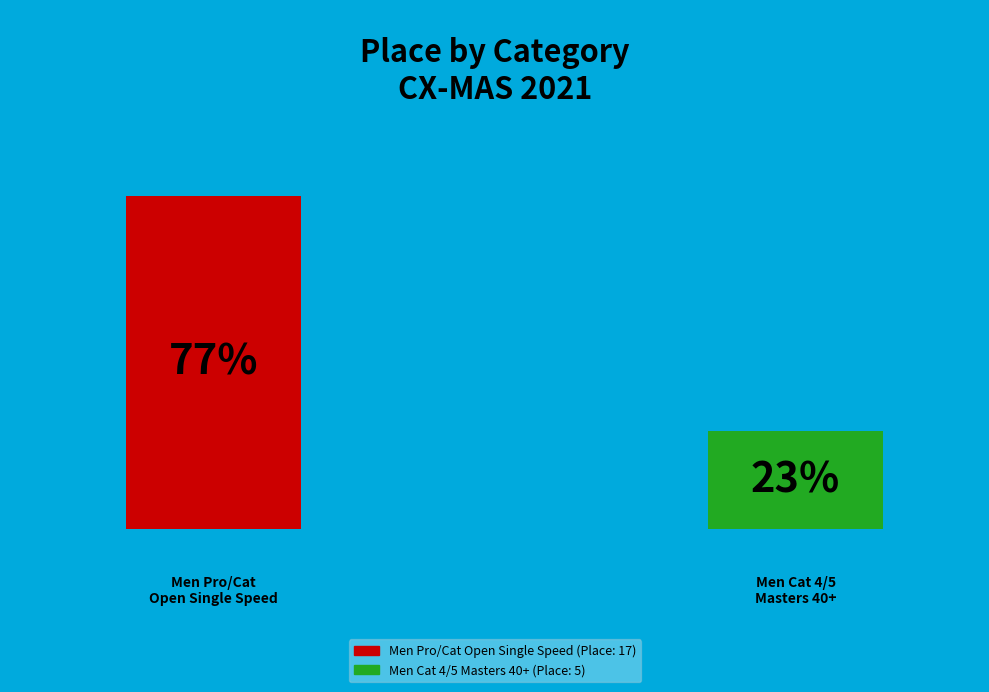

True or false: Men Cat 4/5 Masters 40+ accounts for 23% of the total.

True